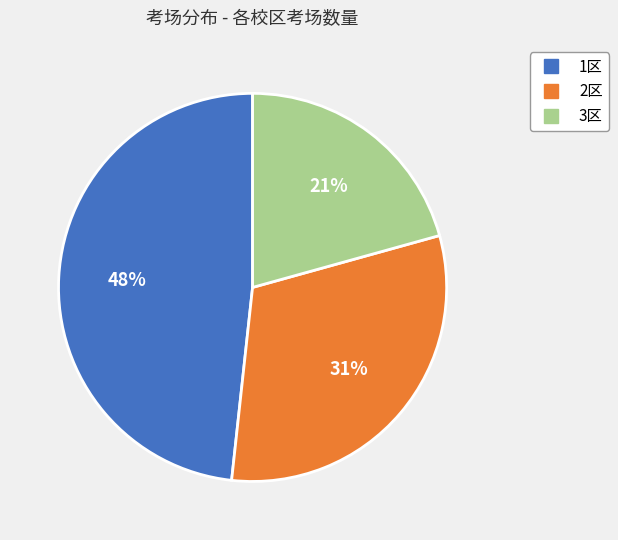

Which slice is the largest?

1区